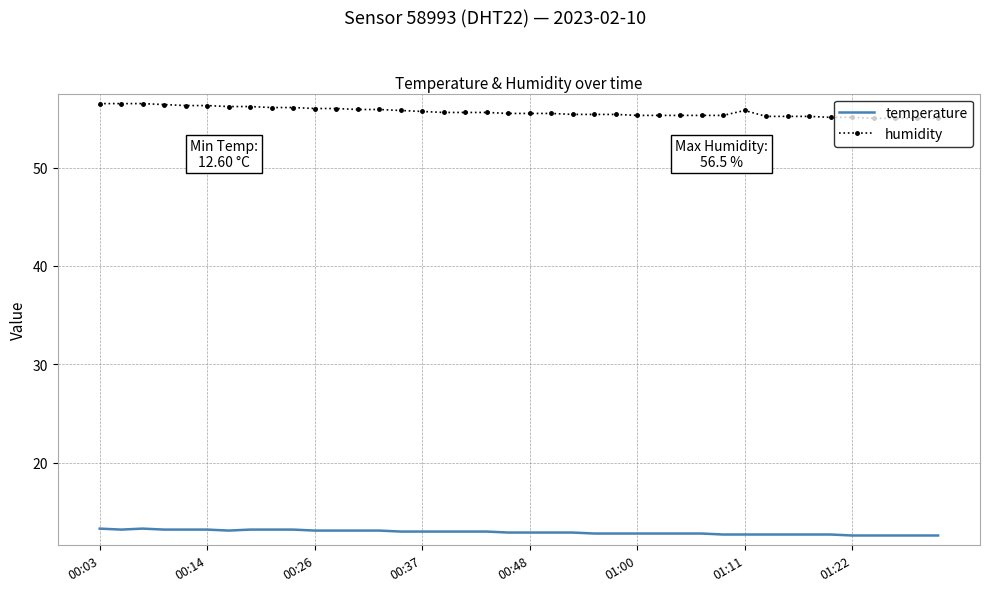

List the series in order of their overall mean, lowest first.

temperature, humidity